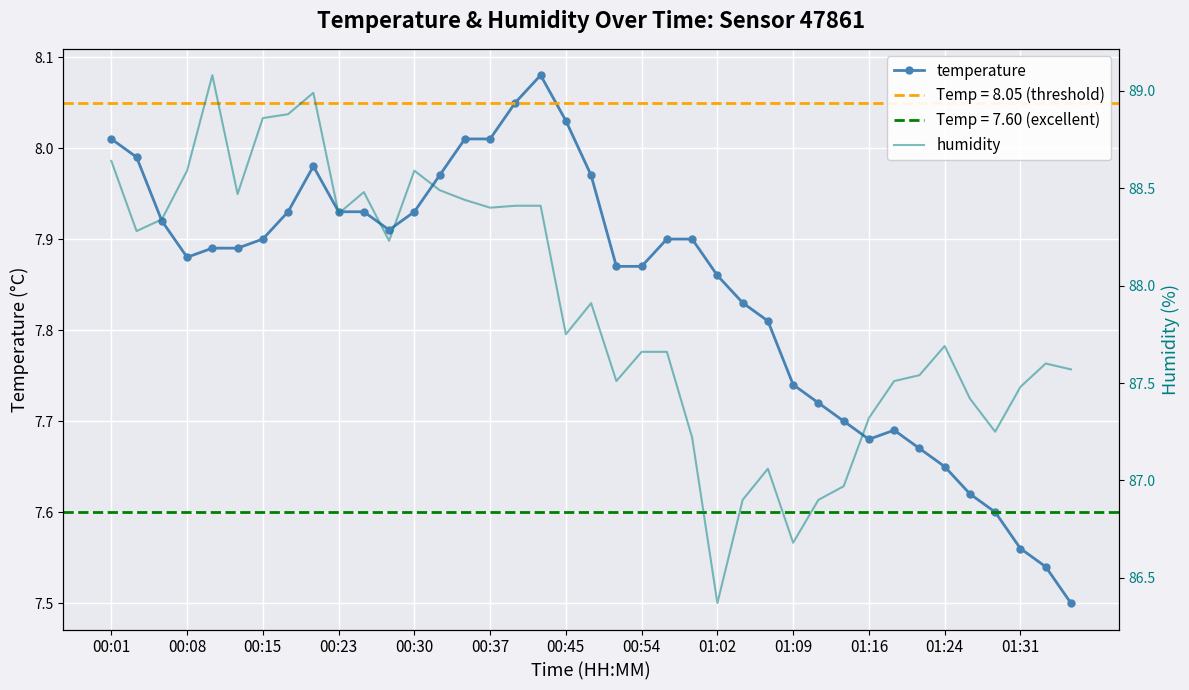

True or false: temperature has more than 1 points higher than both neighbors.

True